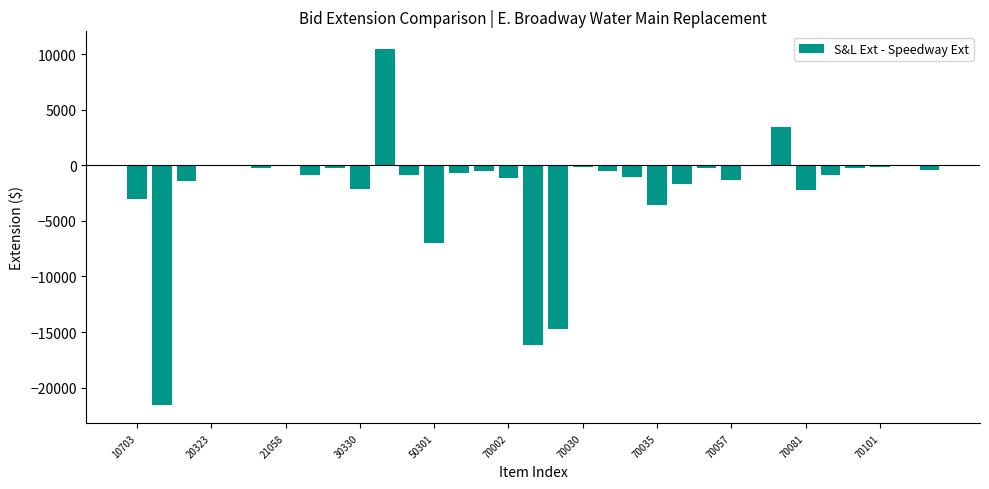

What is the greatest value displayed?

10450.0